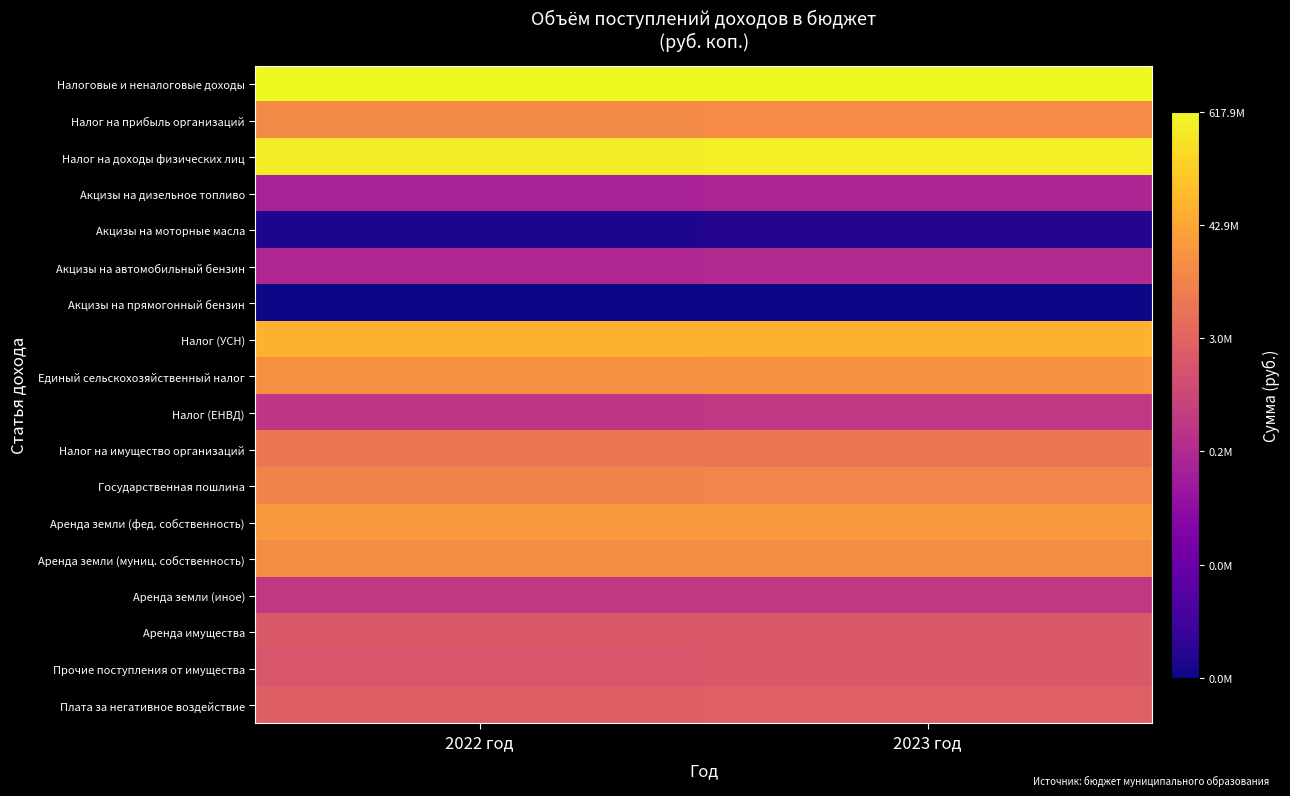

Which label corresponds to the largest value in the chart?

2023 год